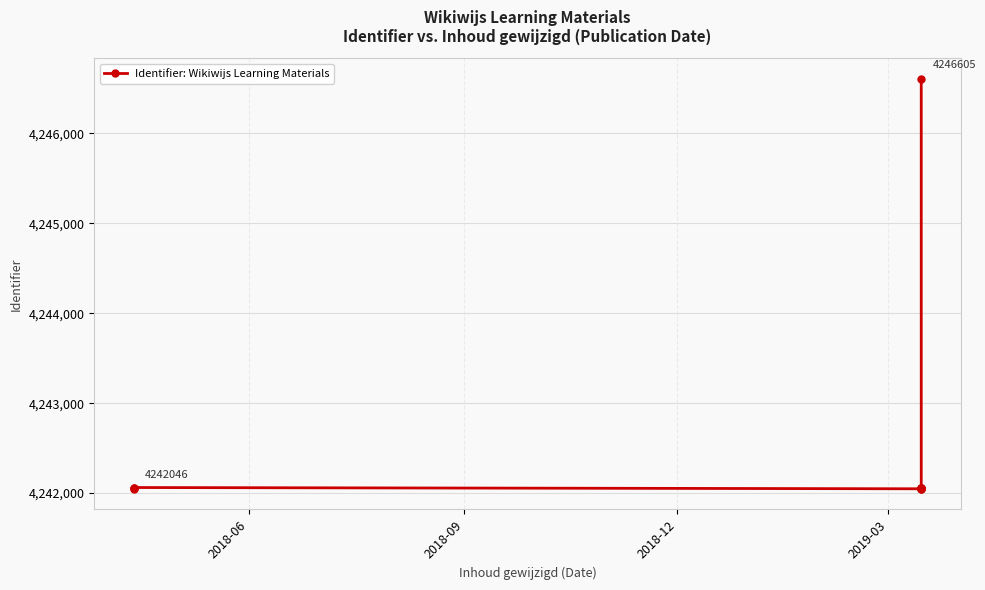

What is the minimum value shown in the chart?

4242046